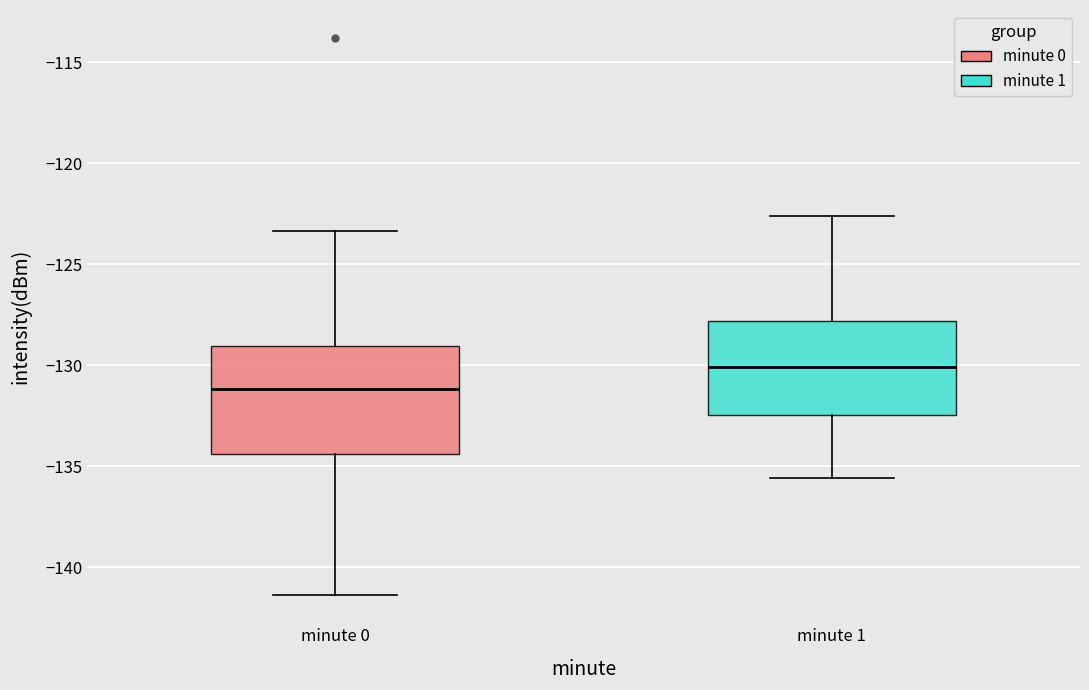

Where is the upper edge of the box for minute 0 on the y-axis? The values are not printed on the chart, so give them approximately, as read against the axis.

-129.0